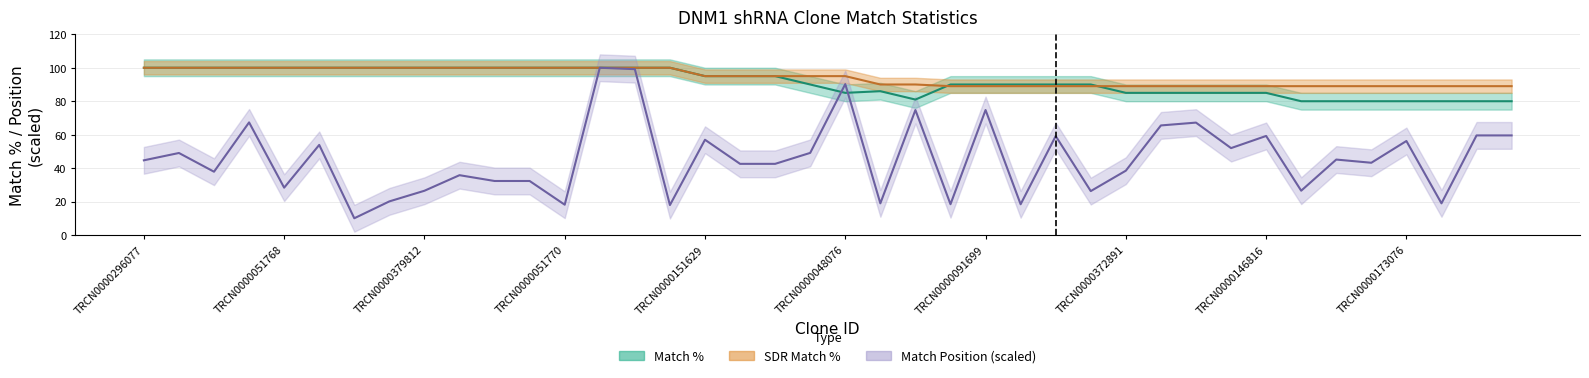

The value of SDR Match % at TRCN0000288963 is 100.0. True or false?

True